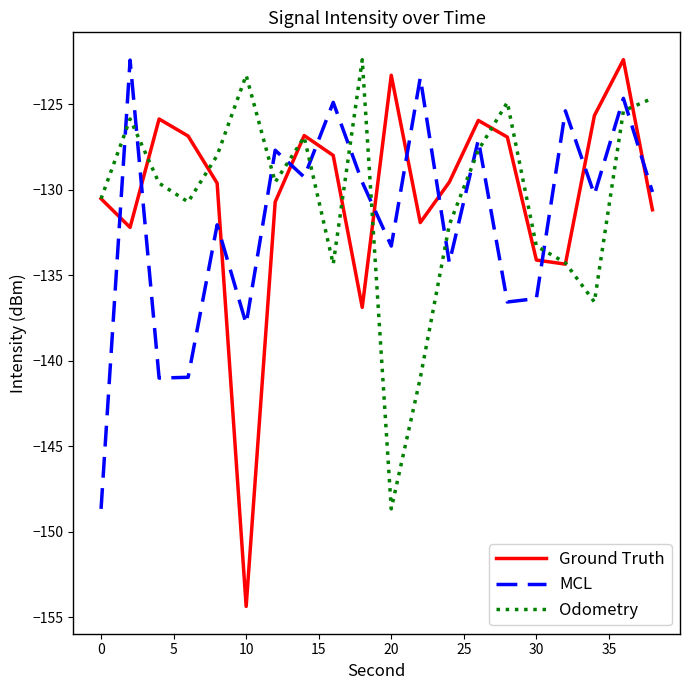

Which series has the widest spread of values?

Ground Truth